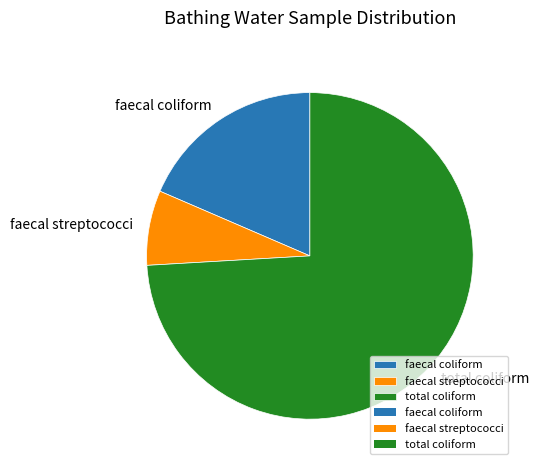

Rank the categories by value from highest to lowest.

total coliform, faecal coliform, faecal streptococci